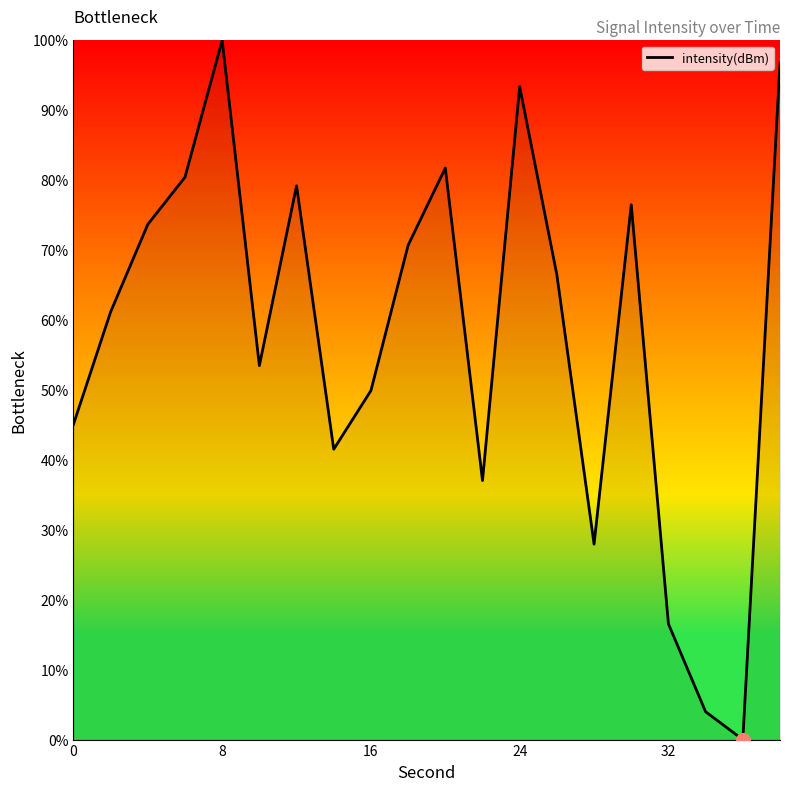

Count the number of data series in this chart.

1